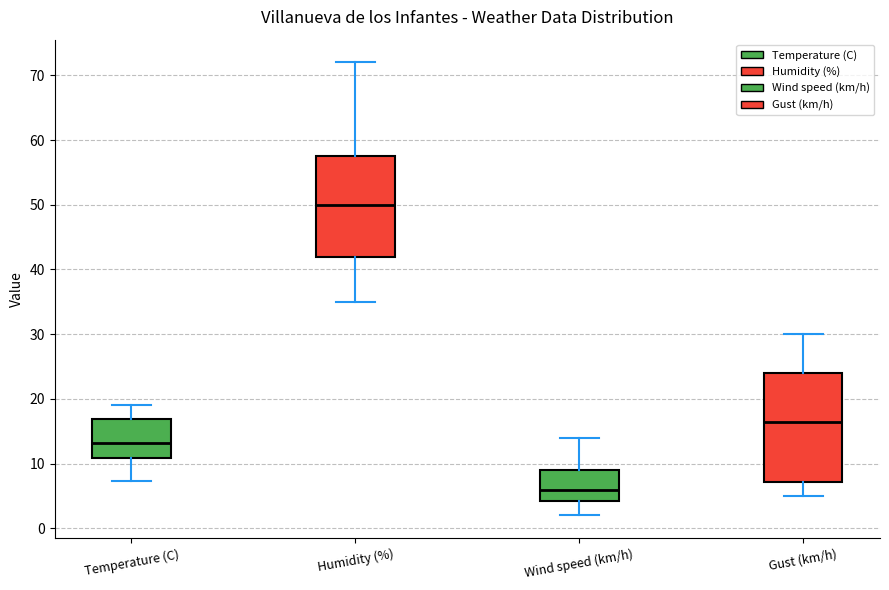

Which box is the tallest, from its lower edge to its upper edge?

Gust (km/h)